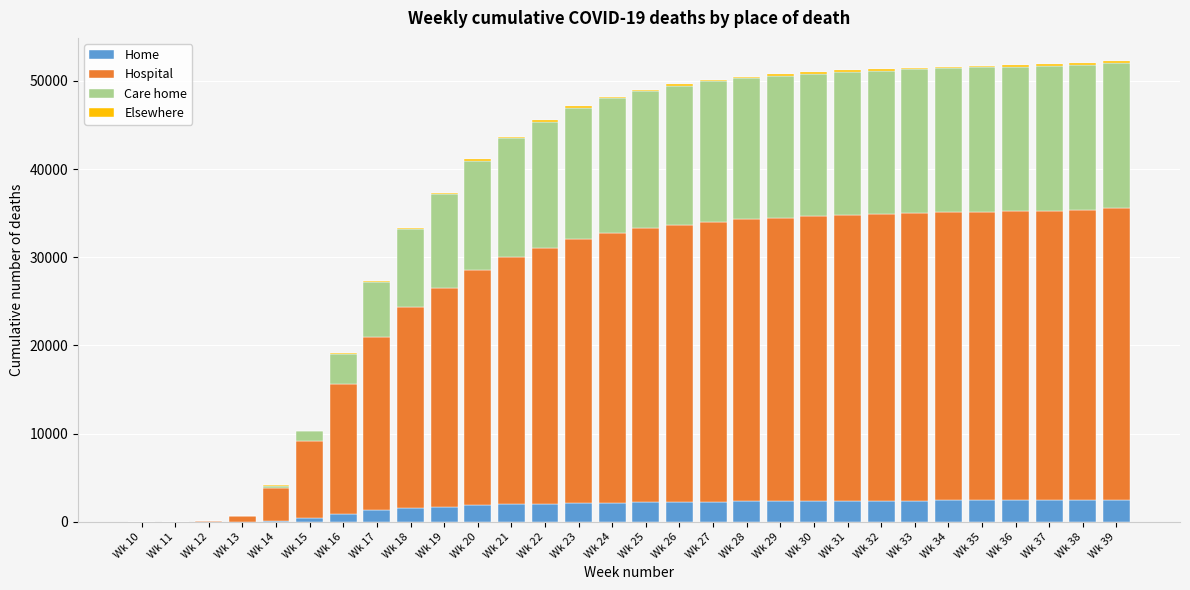

What is the highest value of the Home series?

2465